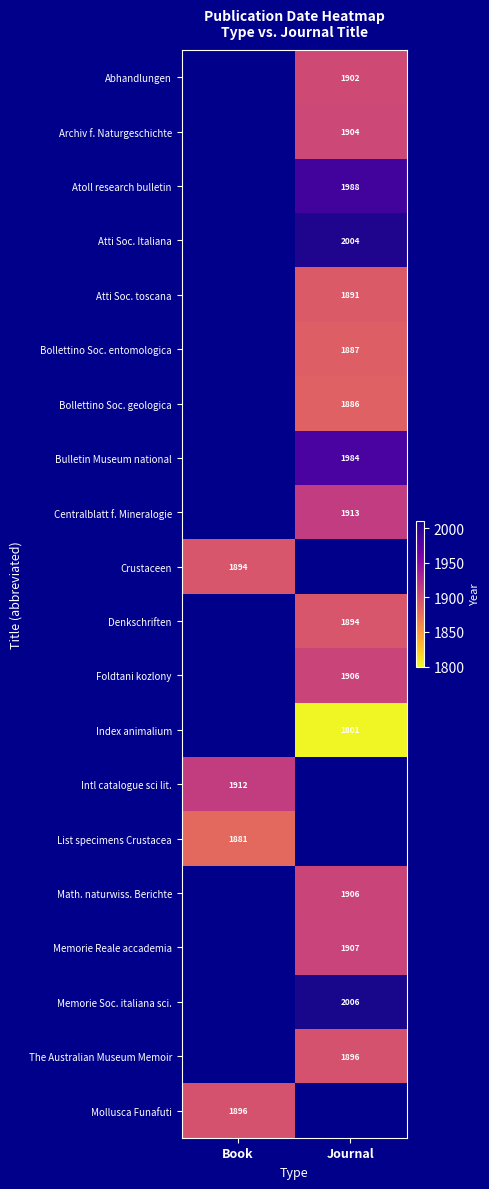

The value of Mollusca Funafuti at Book is 1896. True or false?

True